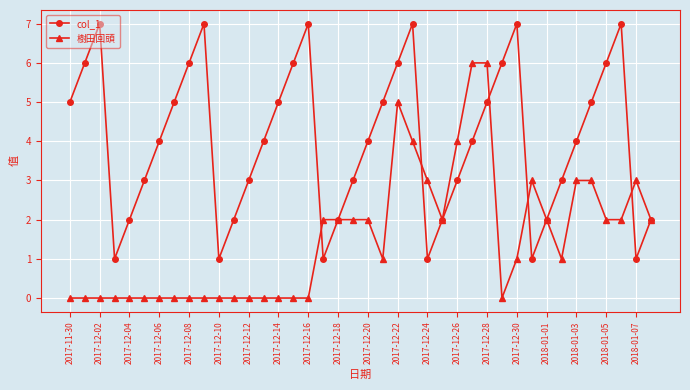

Reading right to left, extract all data points from this chart.

col_1: 2	1	7	6	5	4	3	2	1	7	6	5	4	3	2	1	7	6	5	4	3	2	1	7	6	5	4	3	2	1	7	6	5	4	3	2	1	7	6	5
樹田回頭: 2	3	2	2	3	3	1	2	3	1	0	6	6	4	2	3	4	5	1	2	2	2	2	0	0	0	0	0	0	0	0	0	0	0	0	0	0	0	0	0